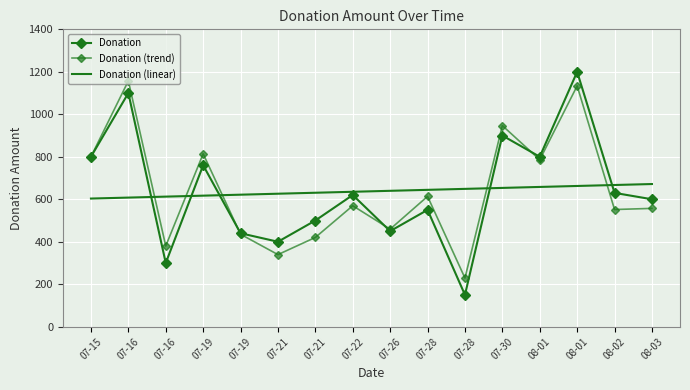

Where is the first local minimum for Donation (trend)?

07-16